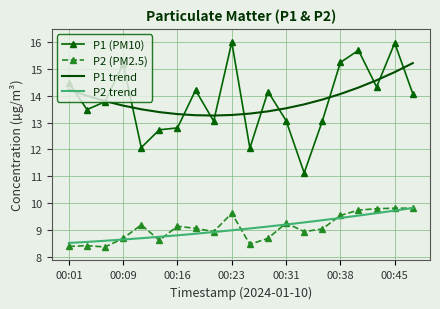

Which series has the largest range (max minus min)?

P1 (PM10)